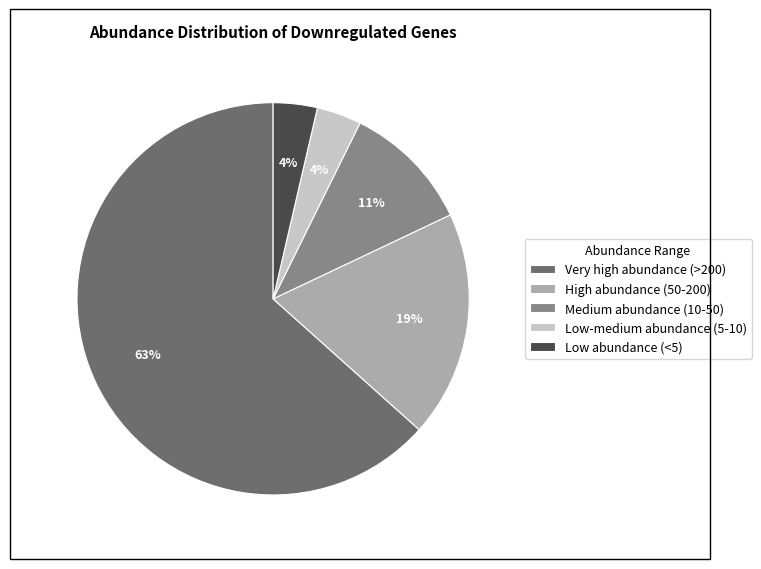

How many slices are in this pie chart?

5